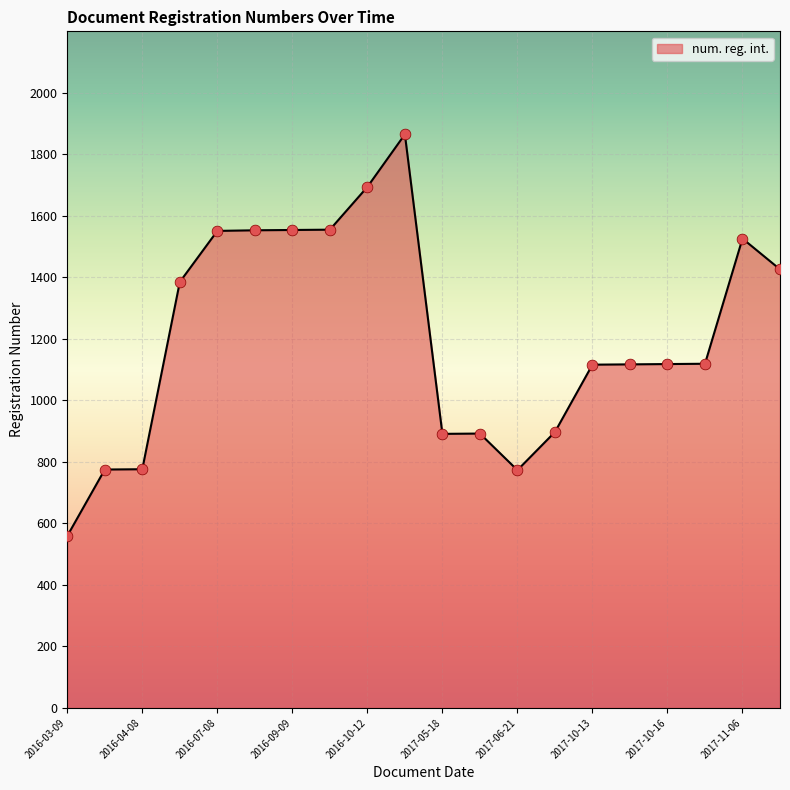

What is the smallest value displayed?

559